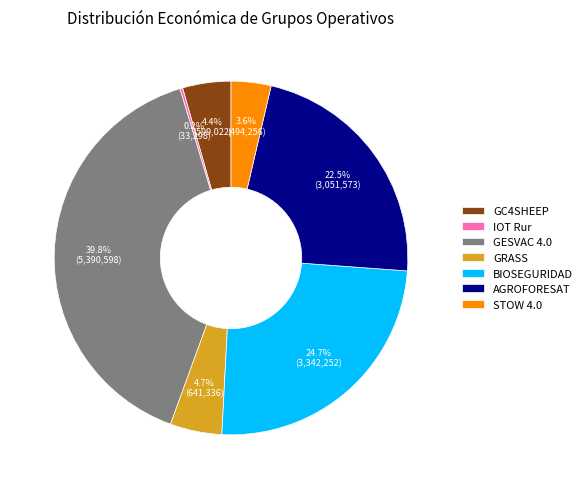

Which has a higher value, BIOSEGURIDAD or GC4SHEEP?

BIOSEGURIDAD